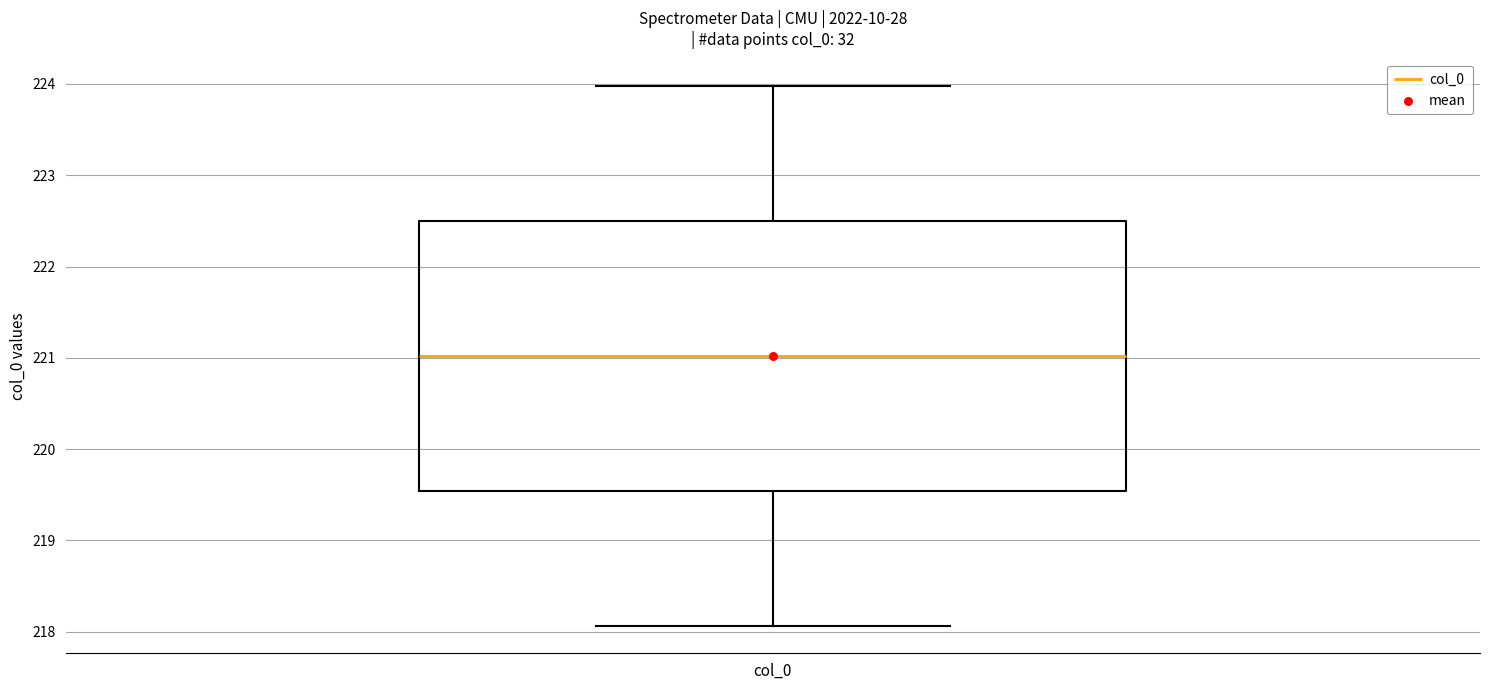

Where does the lower whisker of the box for col_0 end on the y-axis? The values are not printed on the chart, so give them approximately, as read against the axis.

218.1